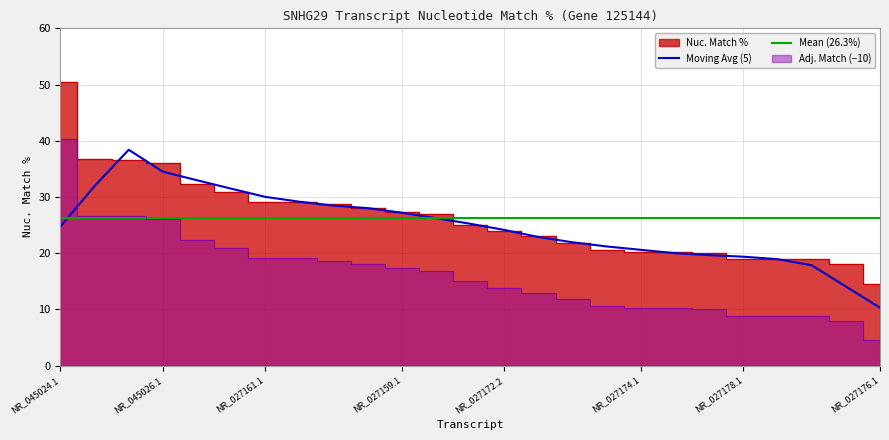

True or false: the data has more than 0 interior local peaks.

False